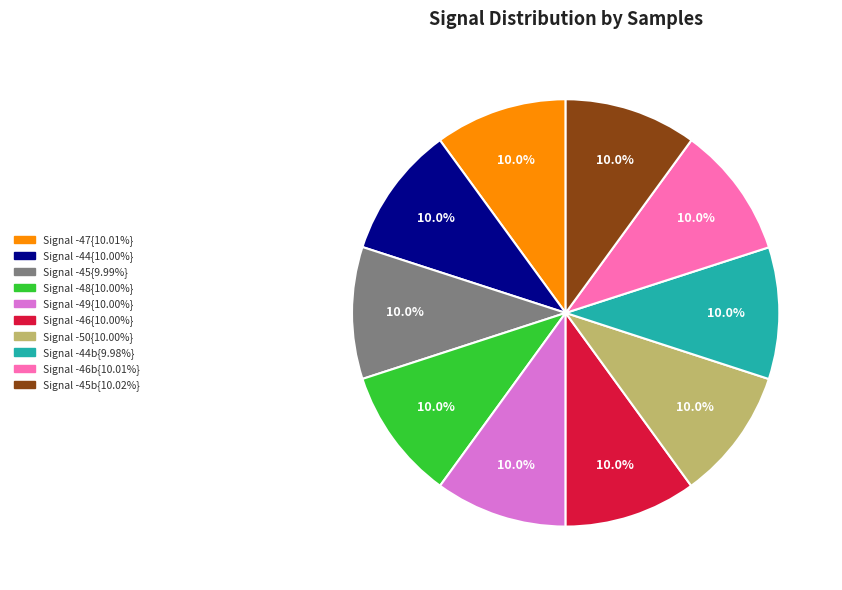

Is there any slice that represents more than half of the pie?

No